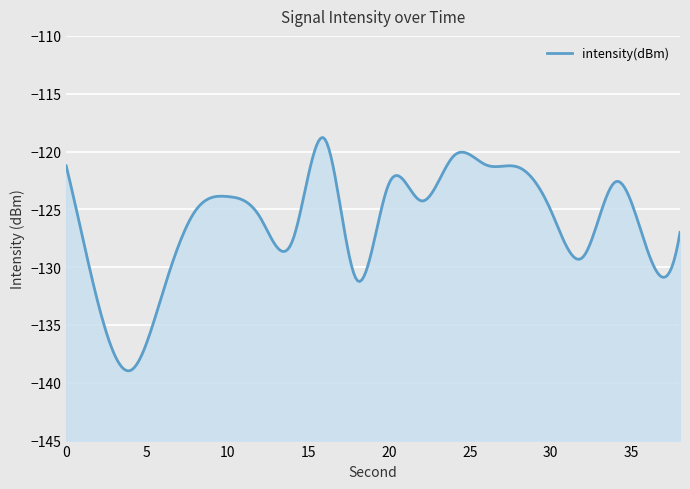

At which category does the chart reach its minimum across all series?

4